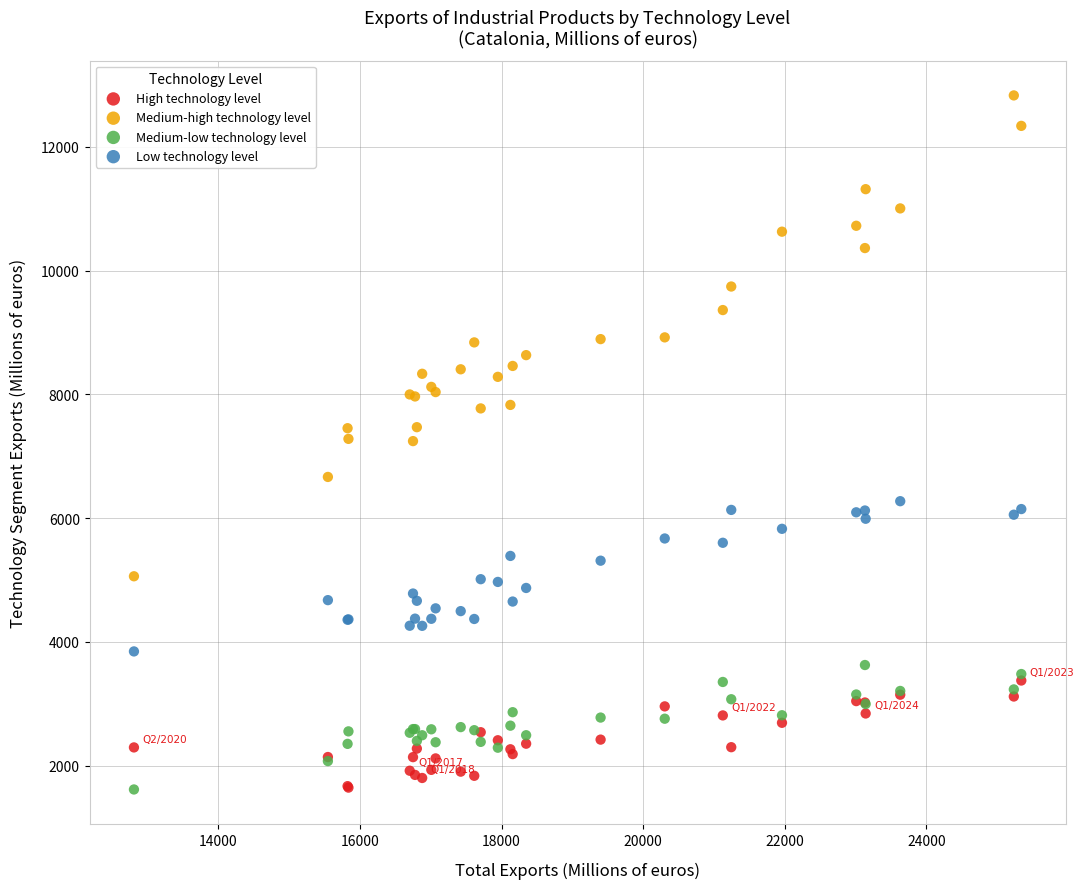

What are all the series names shown in the legend?

High technology level, Medium-high technology level, Medium-low technology level, Low technology level